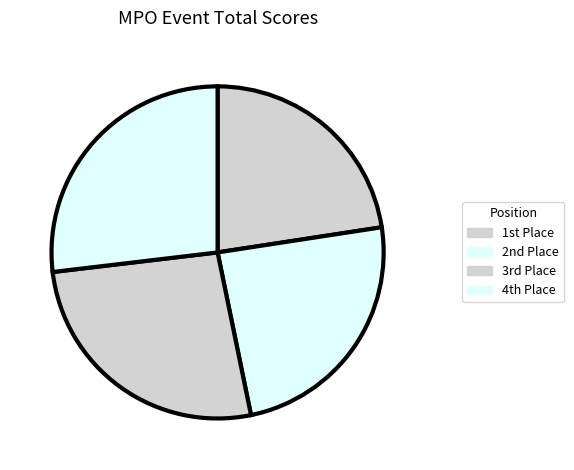

How many slices are in this pie chart?

4